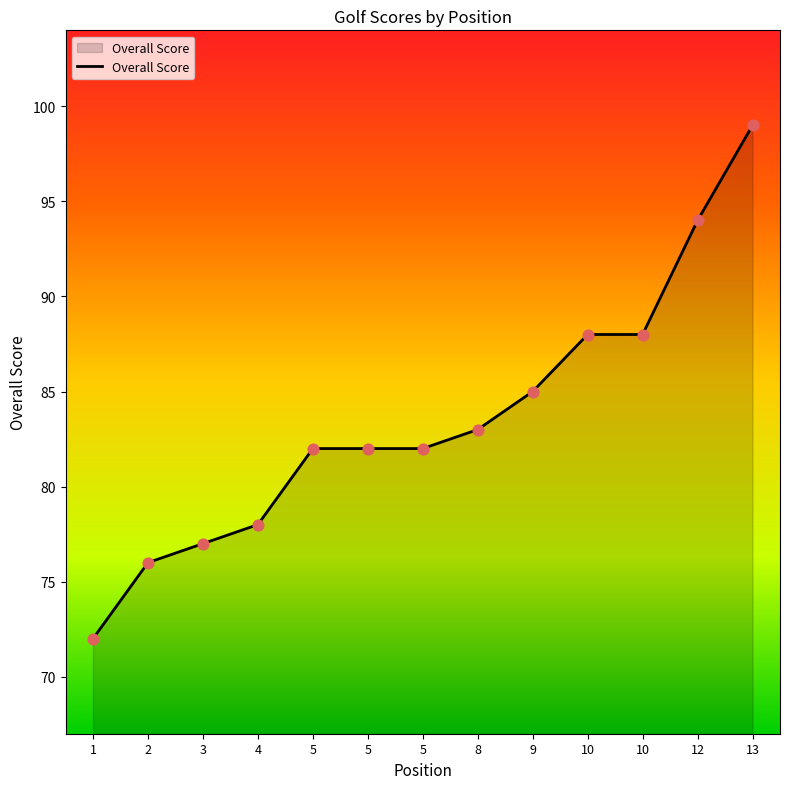

How many lines are shown in the chart?

1